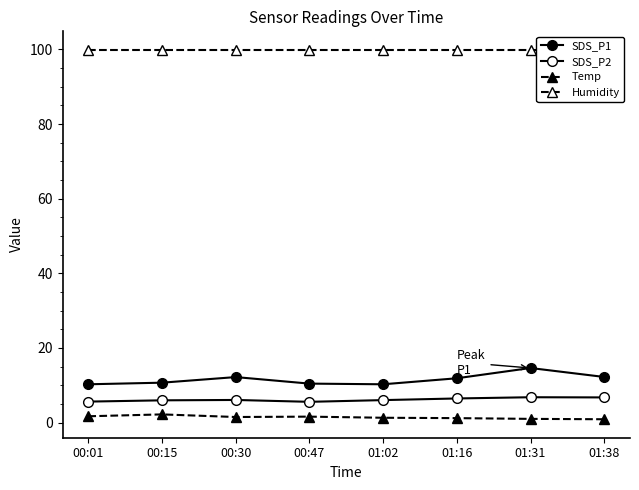

At which category does SDS_P2 reach its first local peak?

00:30